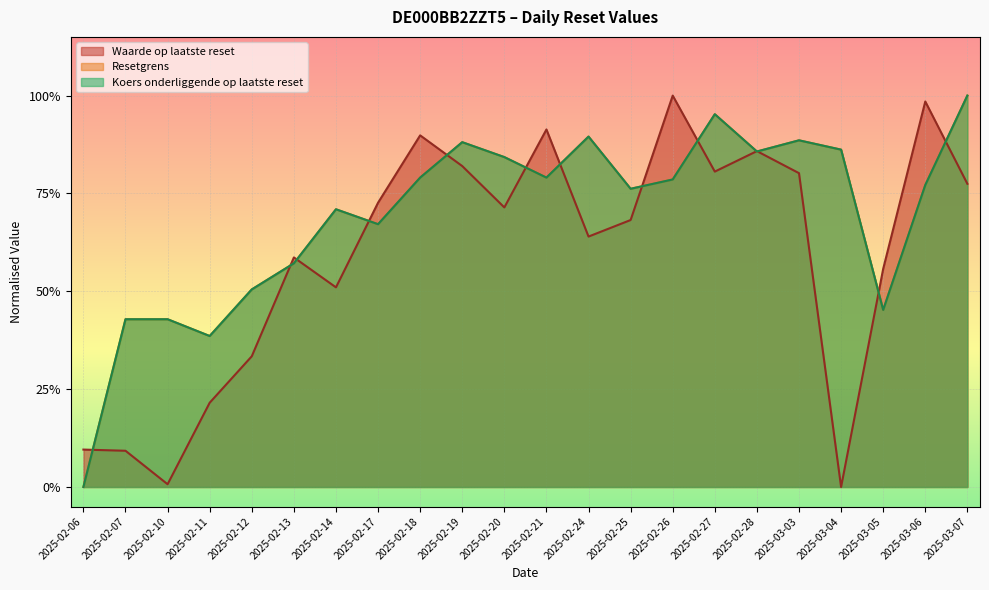

How many times do Resetgrens and Waarde op laatste reset cross each other?

13